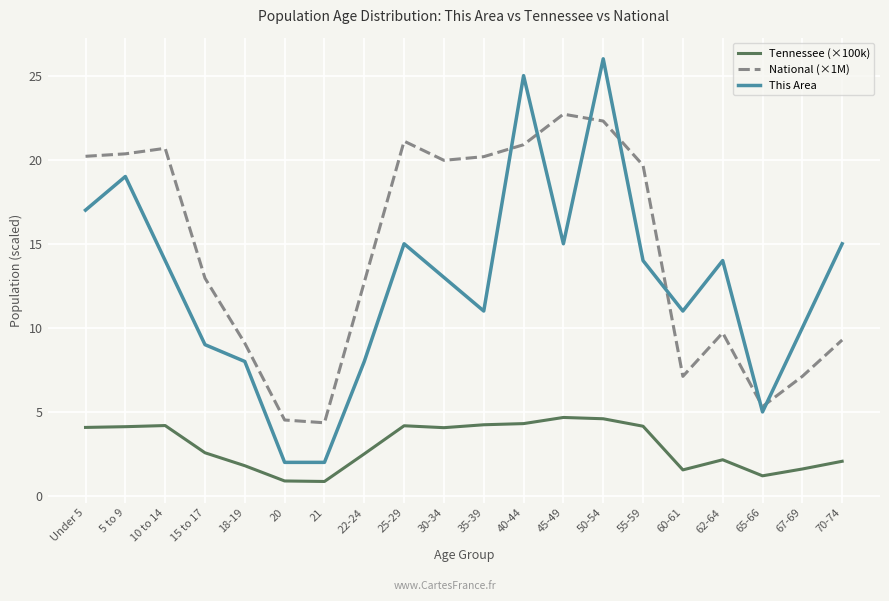

Between Under 5 and 10 to 14, which series saw the biggest shift?

This Area